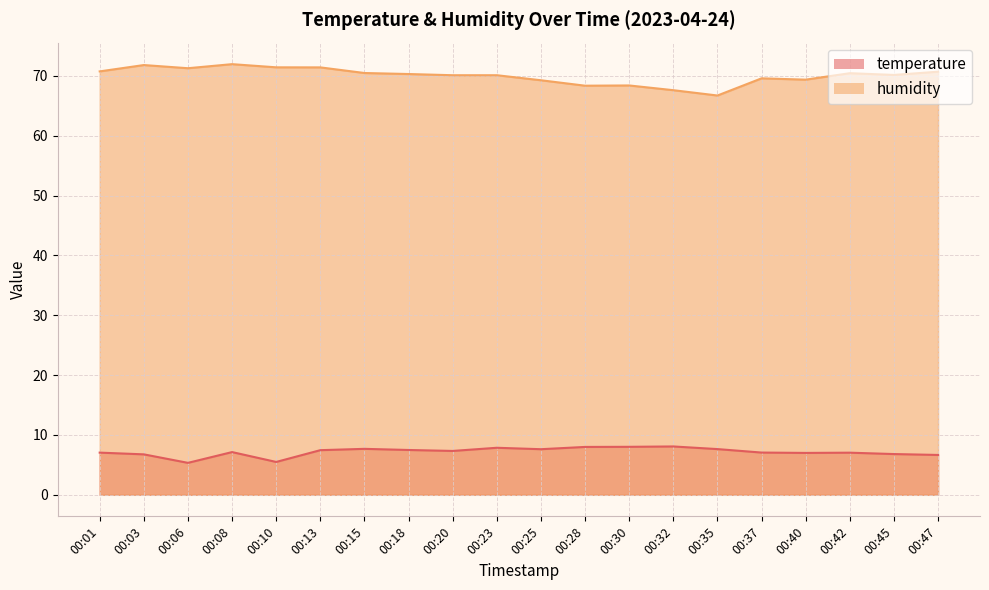

In temperature, how many points are lower than both neighbors (excluding endpoints)?

5